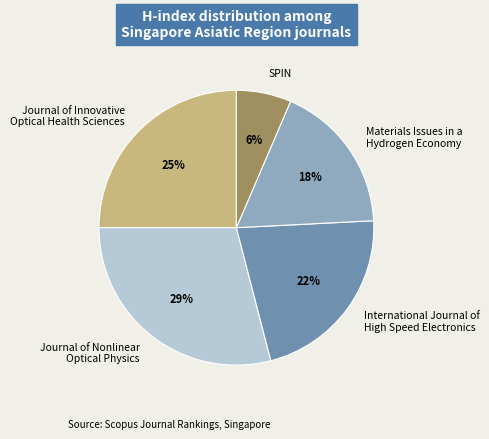

Combined, do Journal of Innovative Optical Health Sciences and Journal of Nonlinear Optical Physics account for over 50%?

Yes